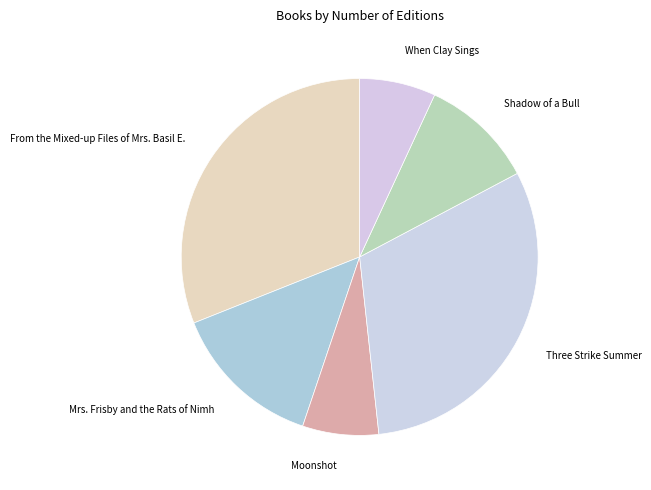

Is it true that Mrs. Frisby and the Rats of Nimh is 20% of the pie?

False